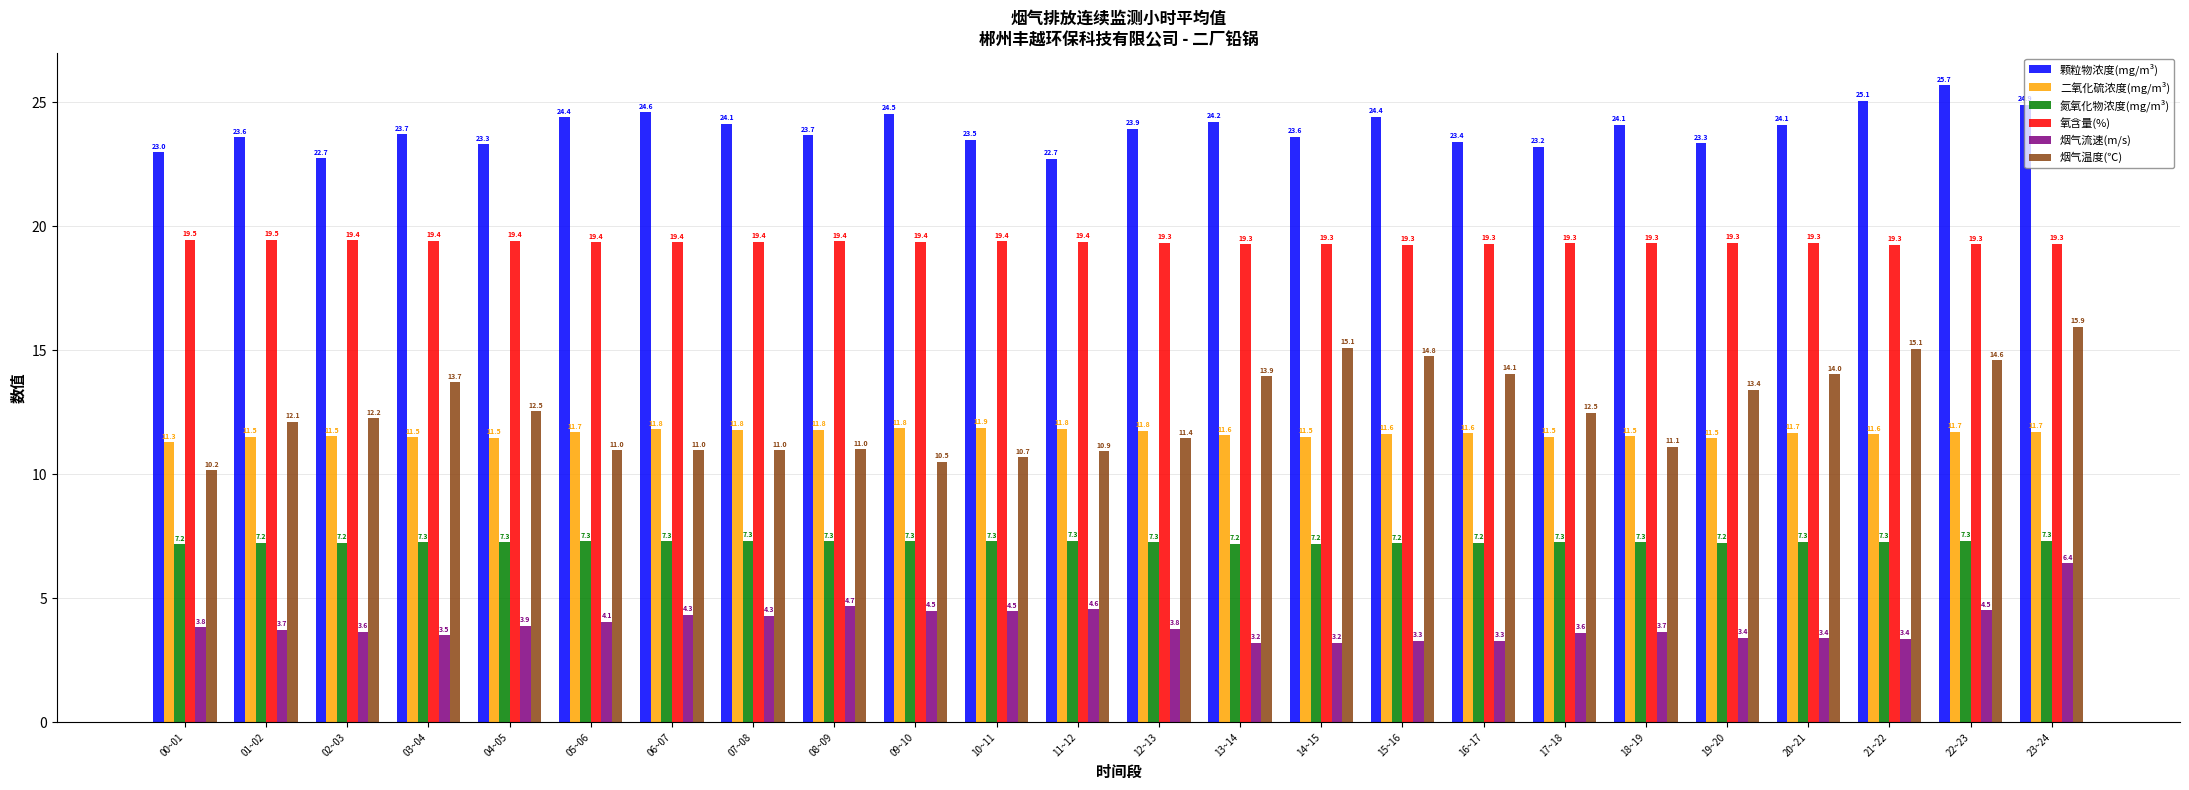

What is the maximum value for 颗粒物浓度(mg/m³)?

25.7